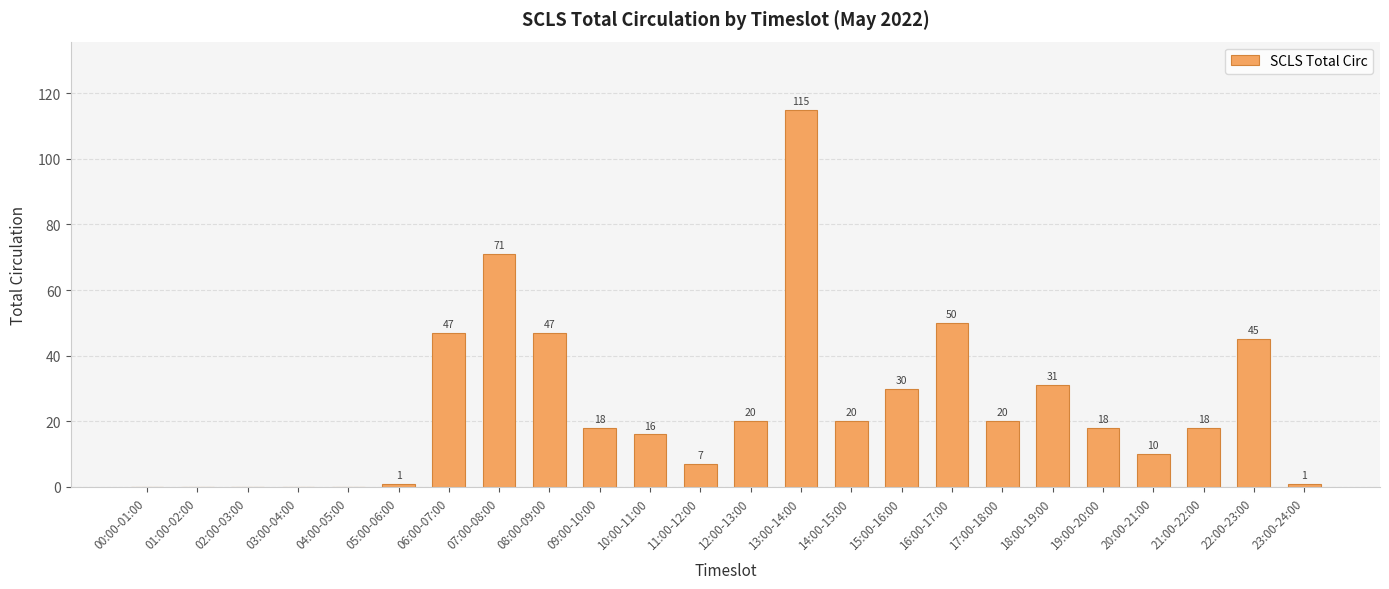

What is the sum of all values?

585